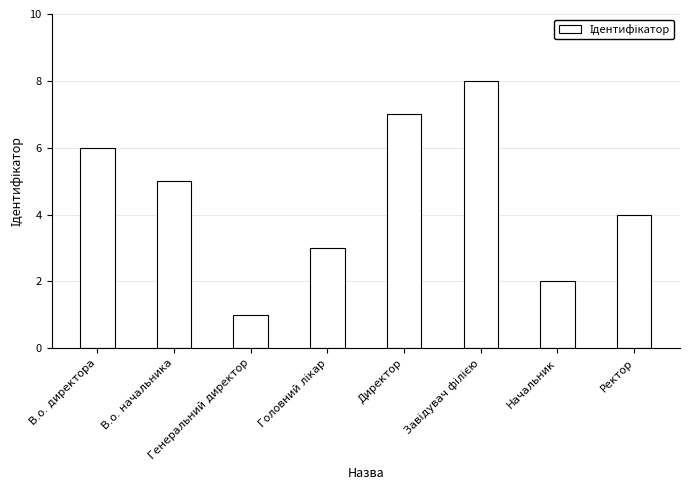

Which label corresponds to the smallest value in the chart?

Генеральний директор